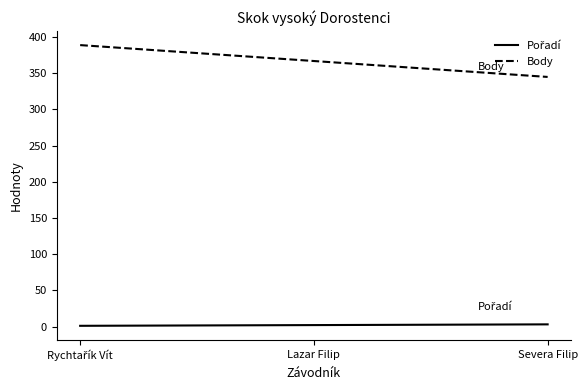

What is the difference between the Body values at Severa Filip and Lazar Filip?

22